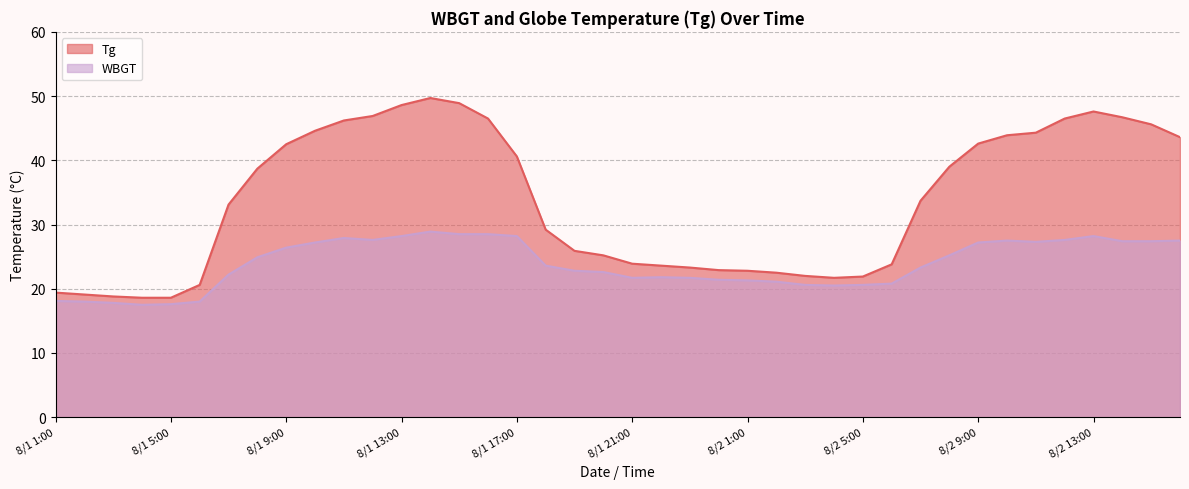

How many lines are shown in the chart?

2